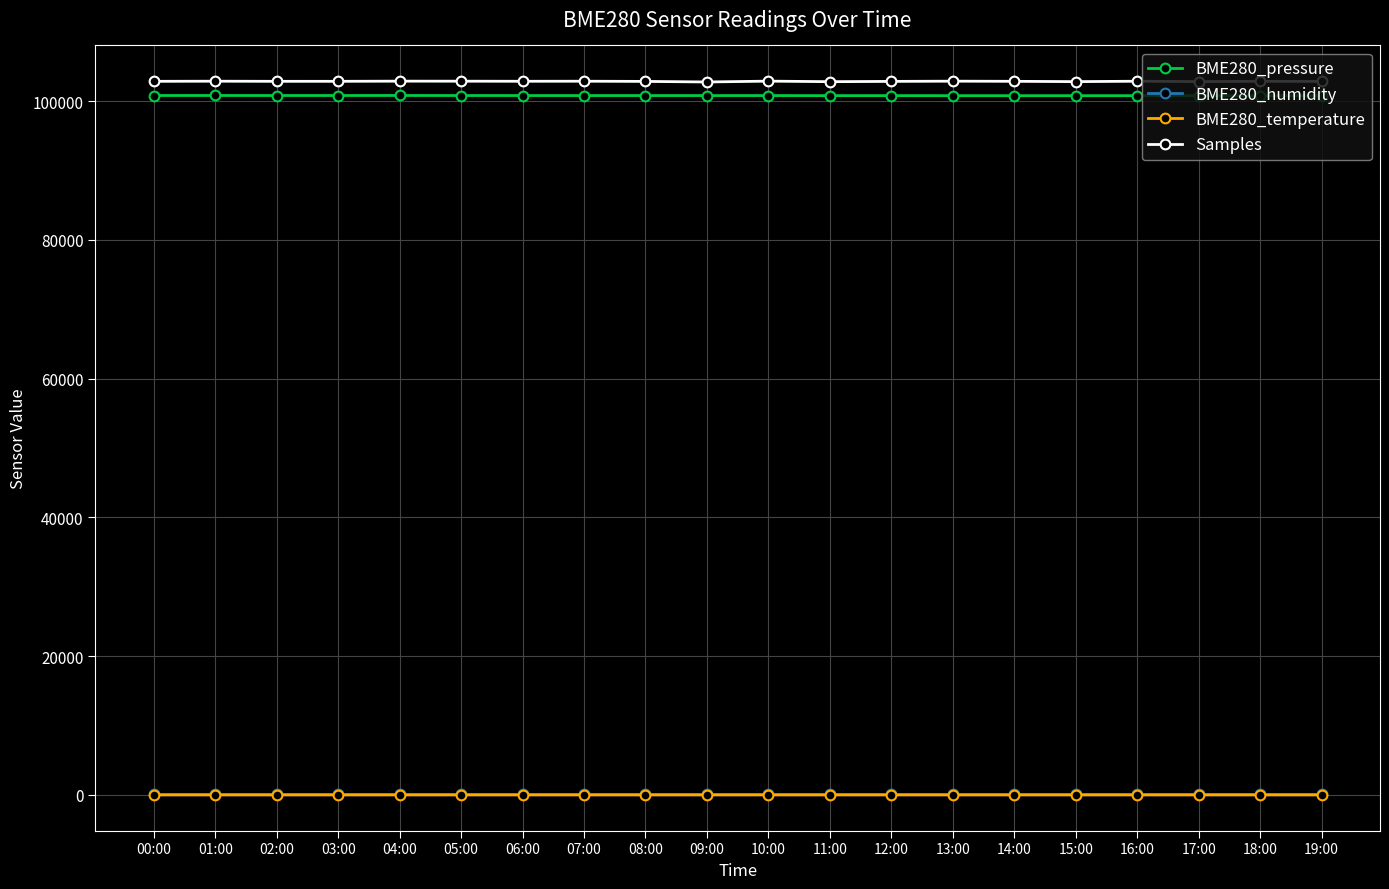

How many lines are shown in the chart?

4